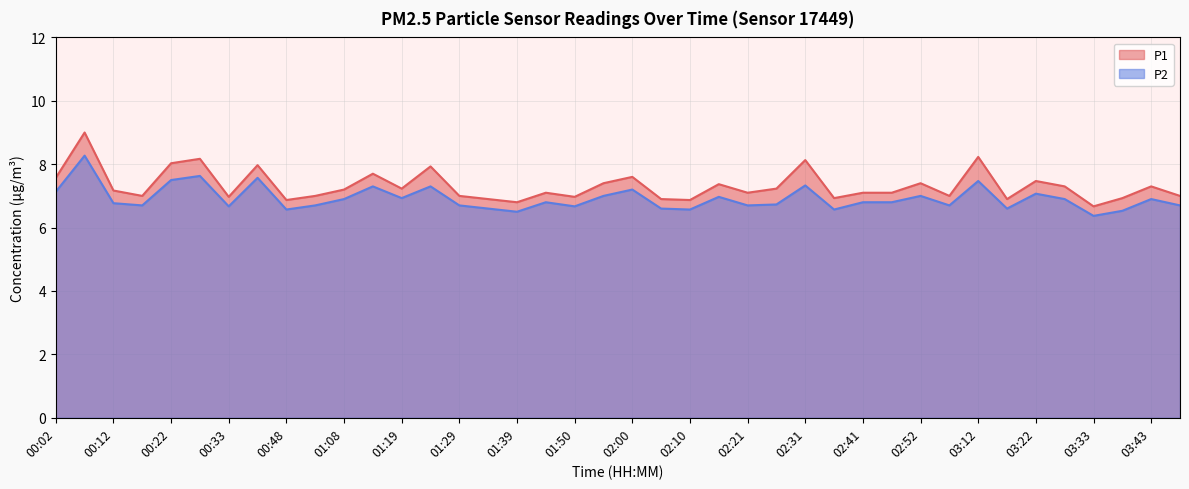

Between 01:45 and 02:05, which is larger?

01:45